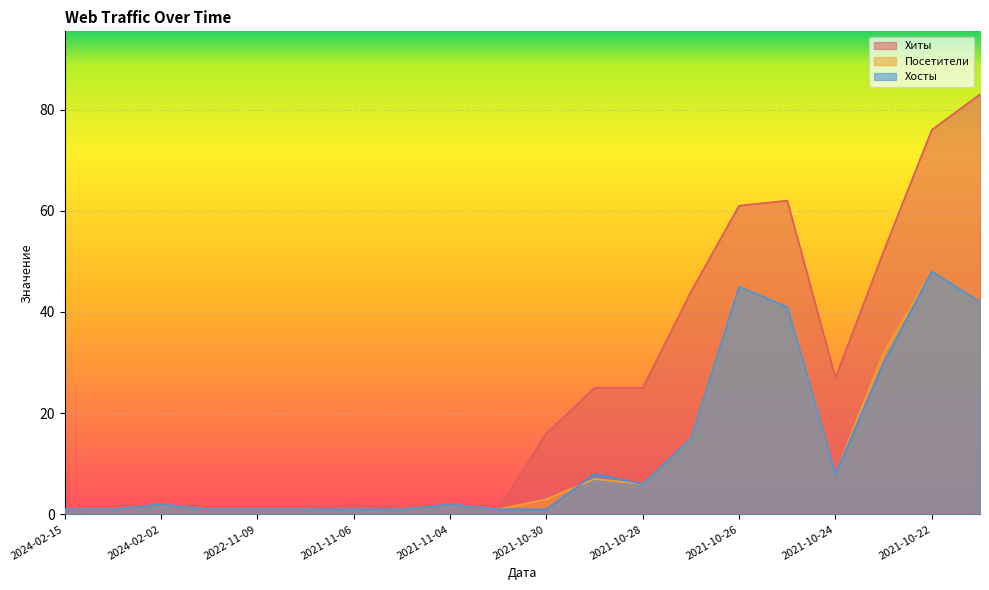

What is the sum of all Посетители values?

259